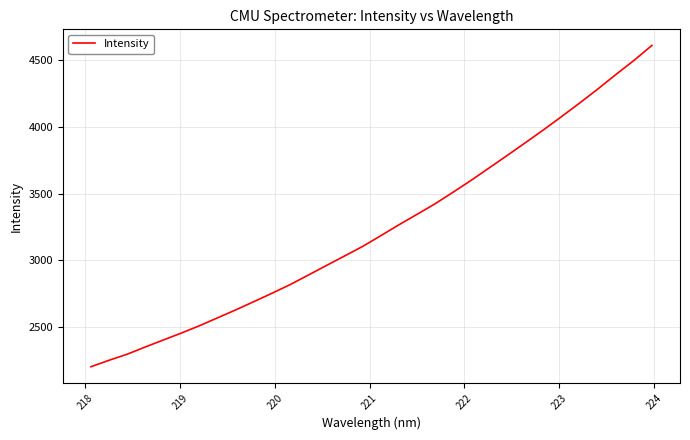

What is the difference between the maximum and minimum values?

2402.5